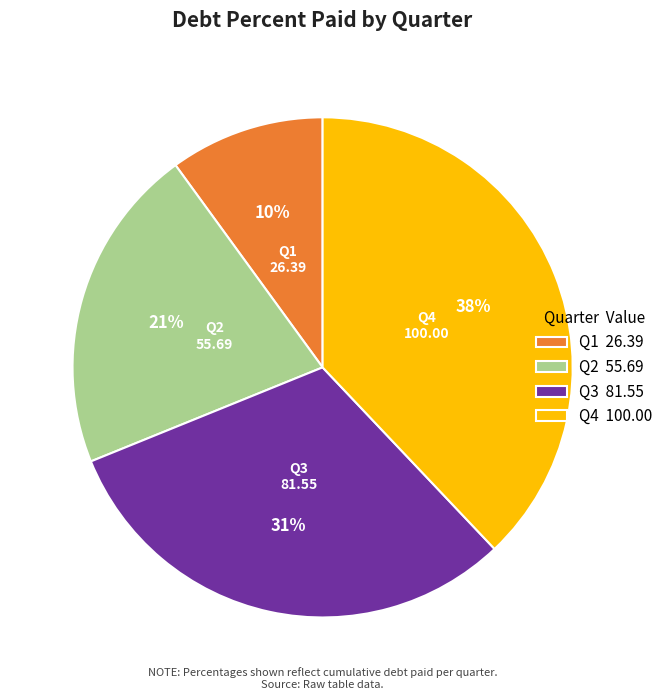

To the nearest percent, what portion does Q4 represent?

38%